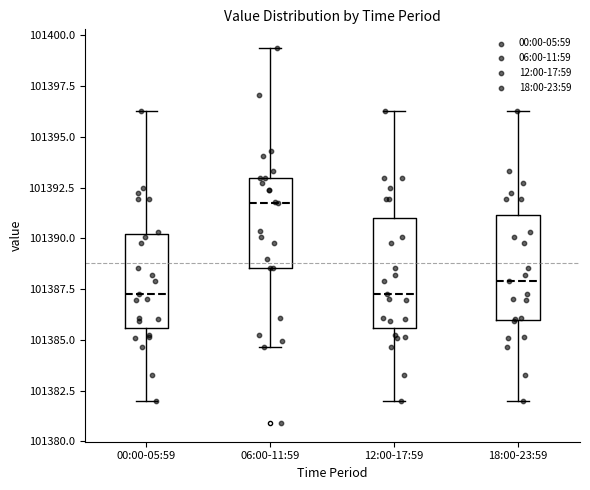

Reading left to right, transcribe this box plot: for each box, give where its median line is, the range the box spans, and where its two whiskers end, as read against the y-axis. The values are not printed on the chart, so give them approximately, as read against the axis.

00:00-05:59: median 101387.5, box 101385.5 to 101390.0, whiskers 101382.0 to 101396.5
06:00-11:59: median 101392.0, box 101388.5 to 101393.0, whiskers 101384.5 to 101399.5
12:00-17:59: median 101387.5, box 101385.5 to 101391.0, whiskers 101382.0 to 101396.5
18:00-23:59: median 101388.0, box 101386.0 to 101391.0, whiskers 101382.0 to 101396.5